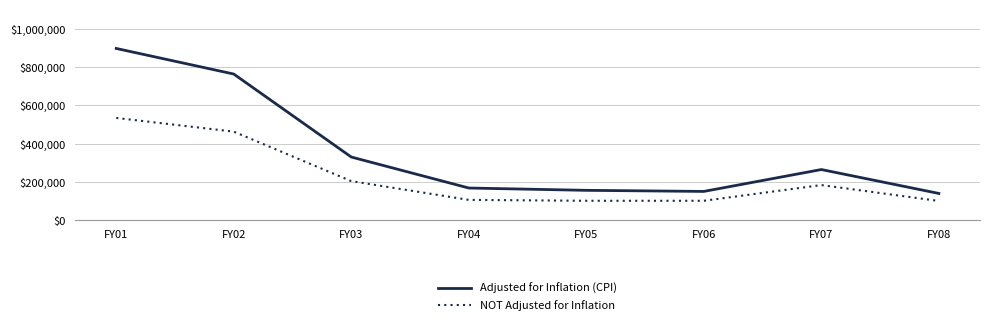

At which category is the sum across all series the highest?

FY01